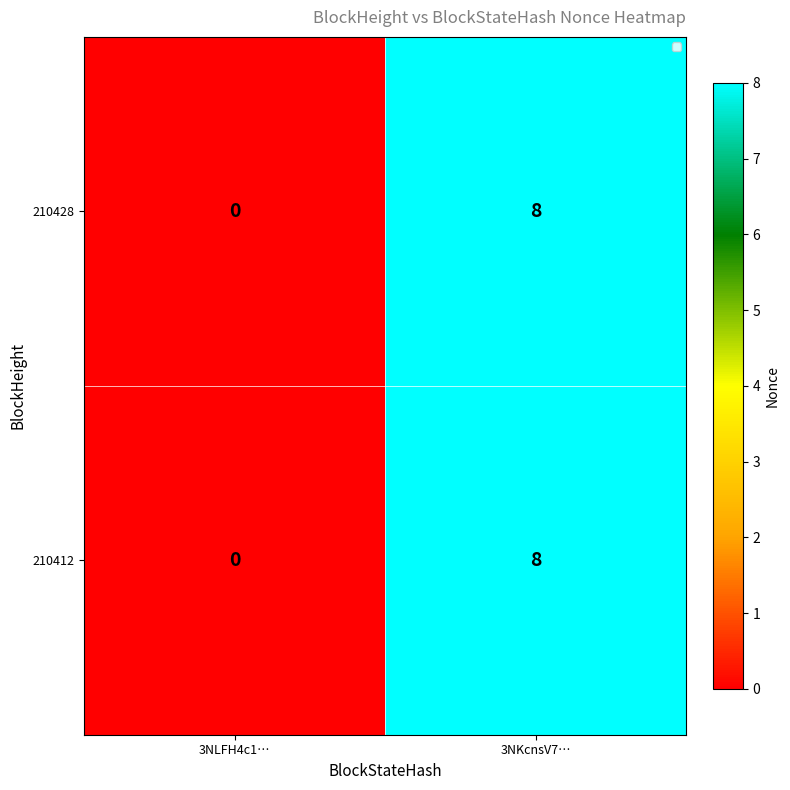

How many data points does each series have?

2